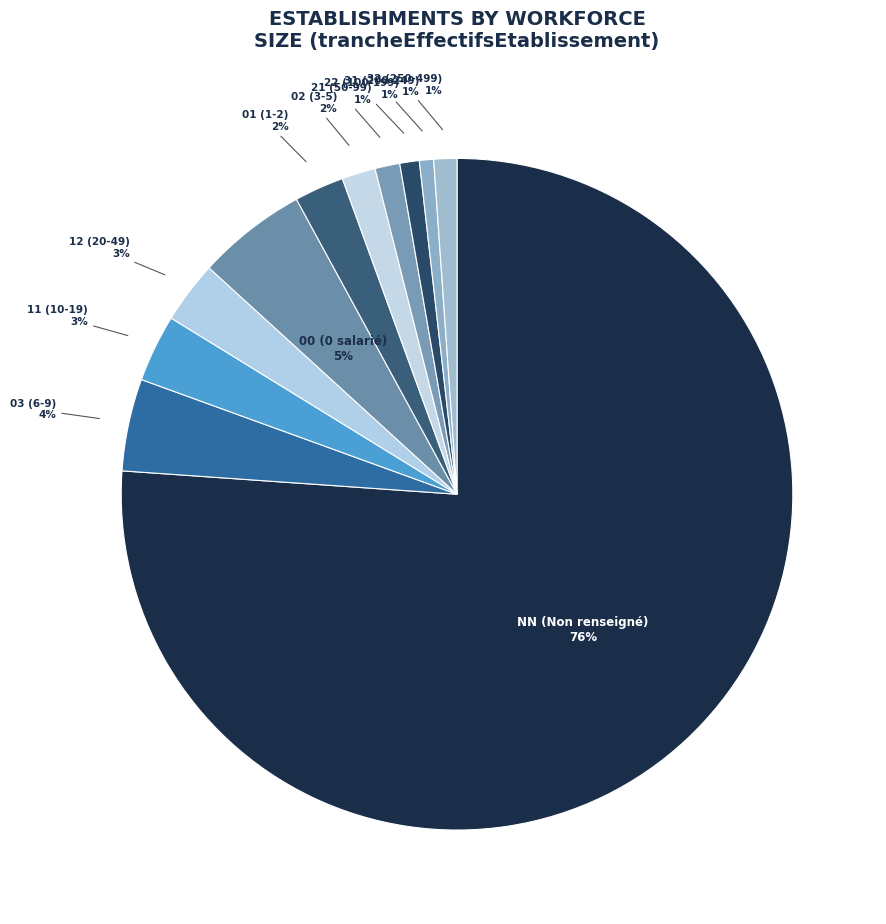

Is the sum of 02 and 22 greater than half?

No